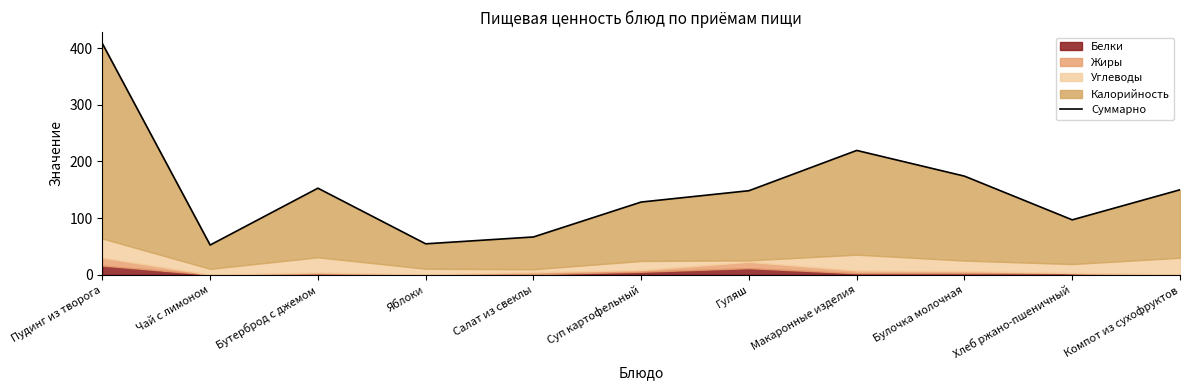

Reading left to right, transcribe all the data shown in this chart.

408.0	52.5	152.8	54.6	66.7	128.3	148.4	219.4	174.0	96.9	150.0